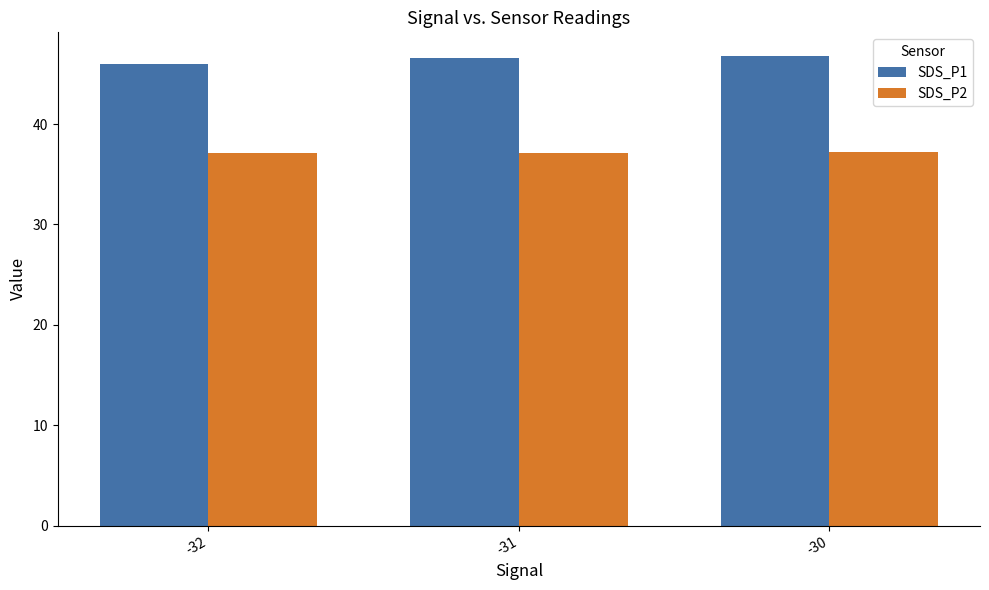

Does the chart contain any negative values?

No